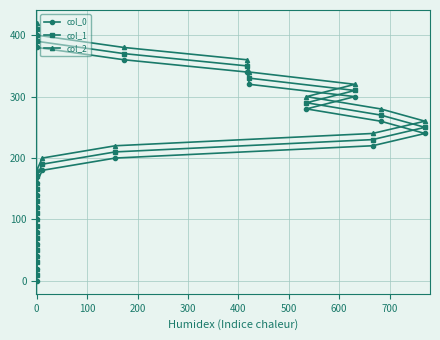

True or false: col_2 and col_1 cross at least once.

False